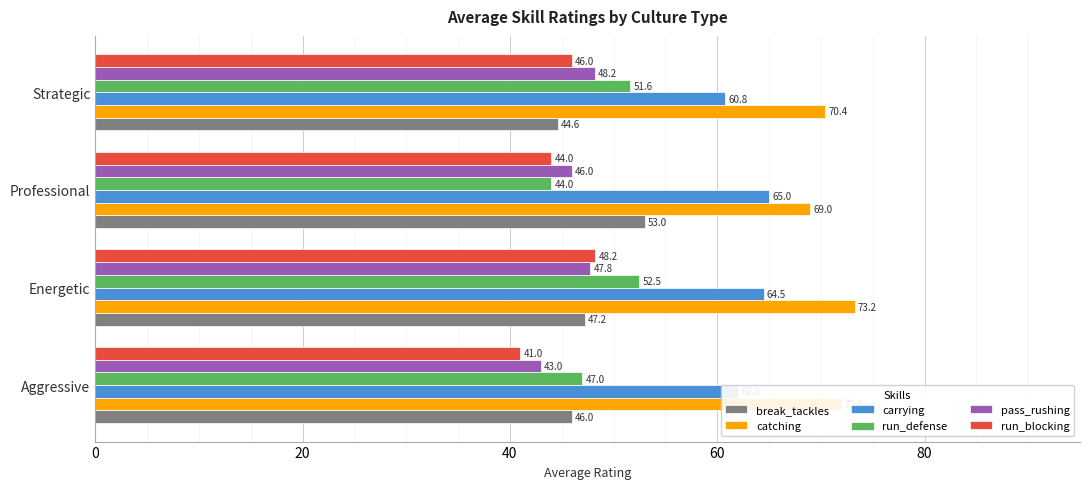

List the labels in order of run_blocking value, smallest first.

Aggressive, Professional, Strategic, Energetic